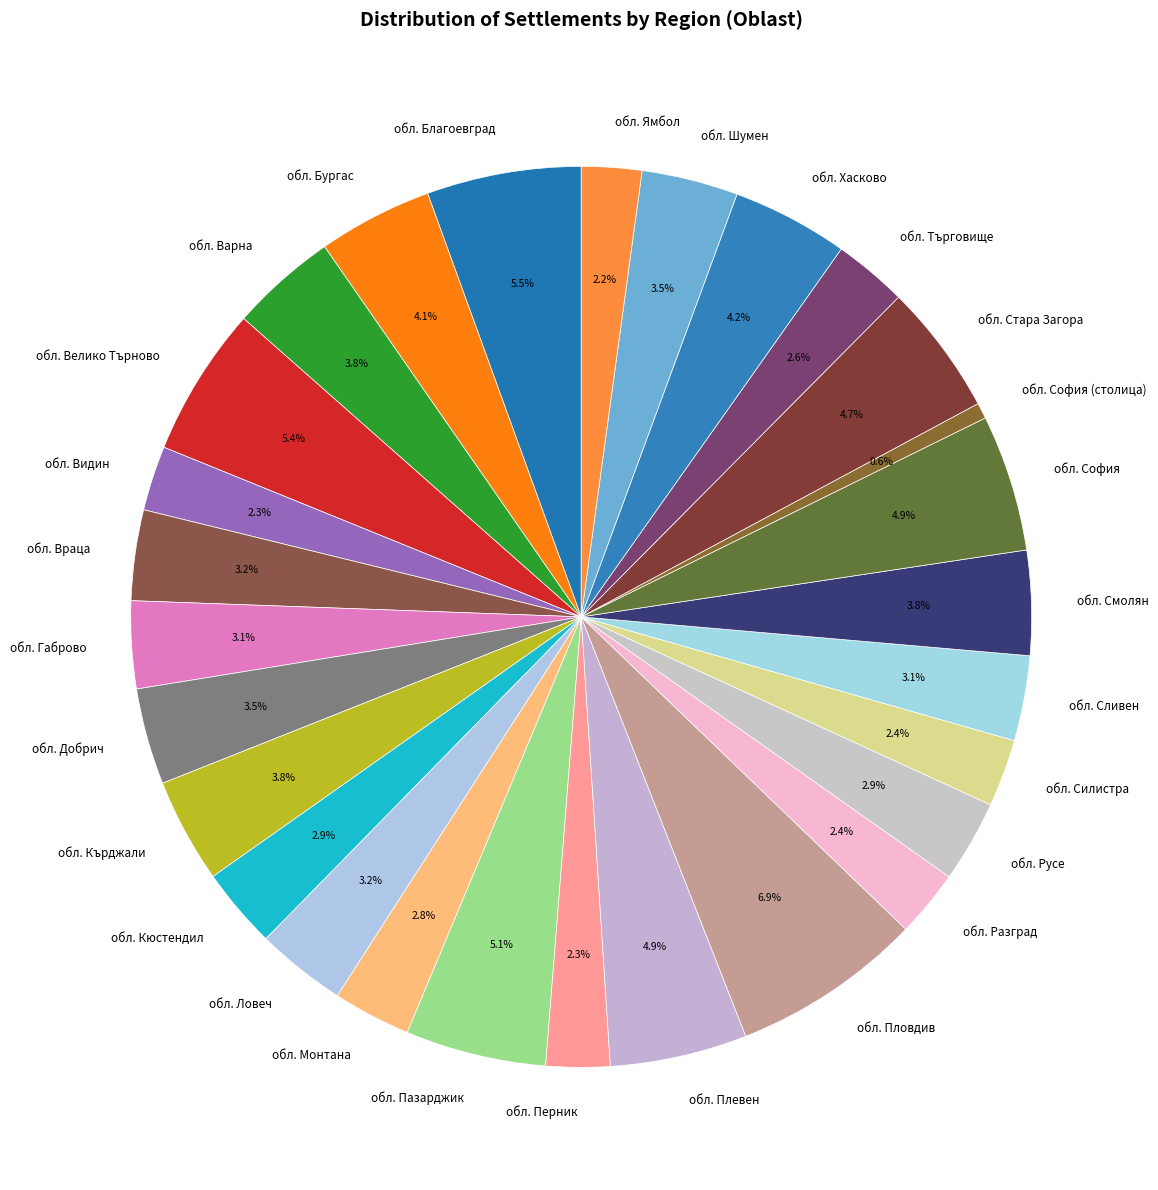

To the nearest percent, what percentage of the pie is обл. София (столица)?

1%